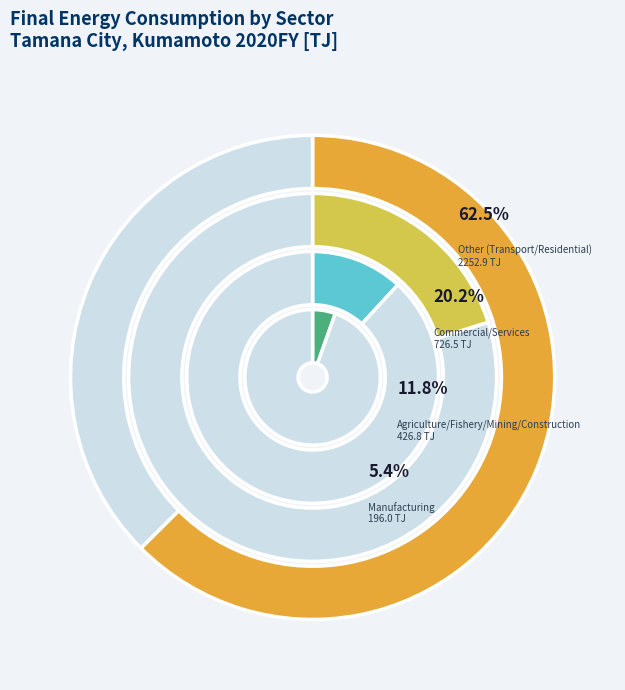

What is the largest slice in the pie chart?

Other (Transport/Residential)